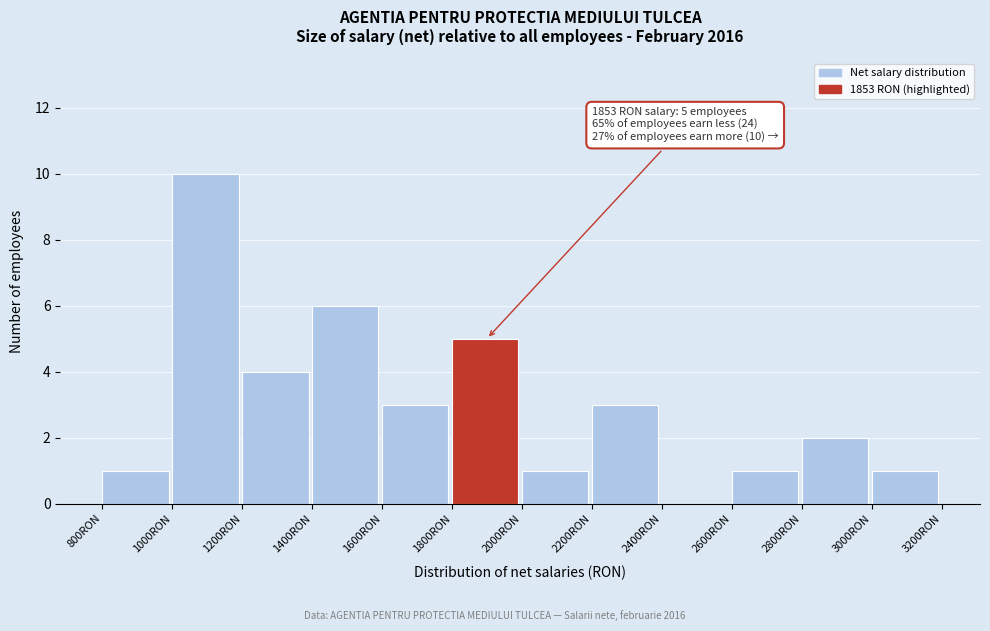

Which range on the x-axis has the tallest bar?

1000 to 1200